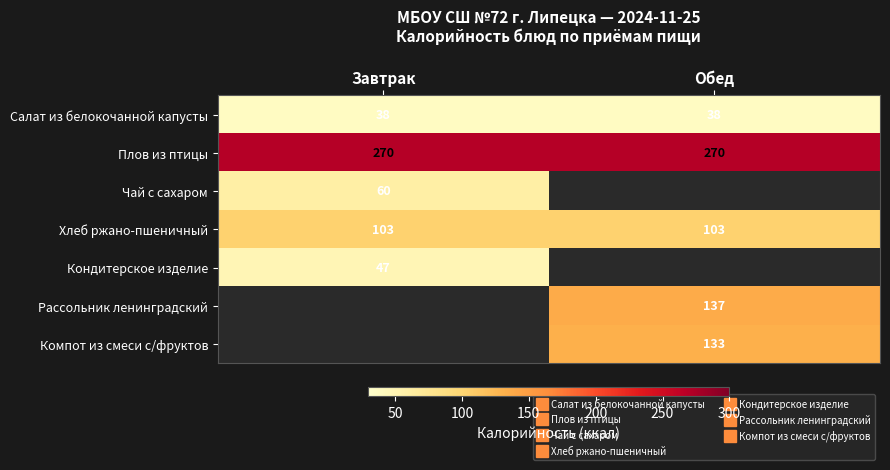

Between Завтрак and Обед, which is larger?

Завтрак